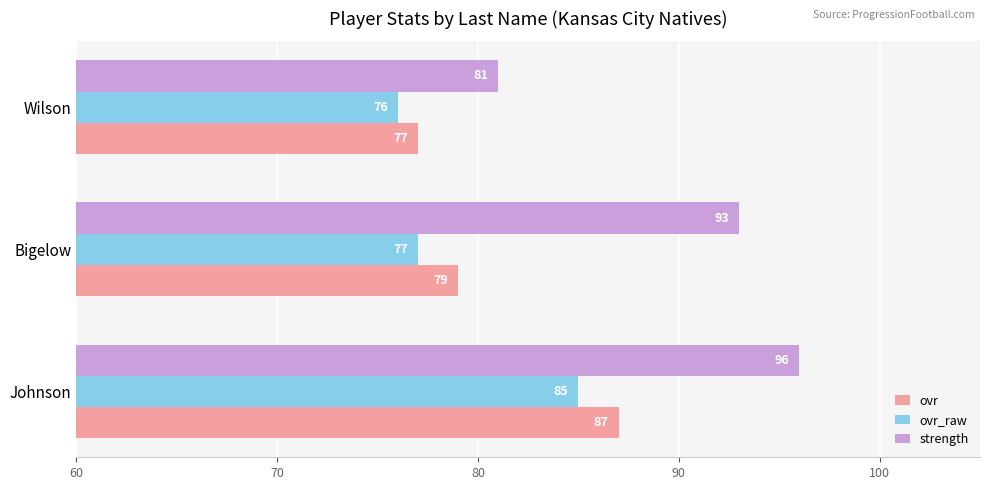

Count the number of categories in the chart.

3